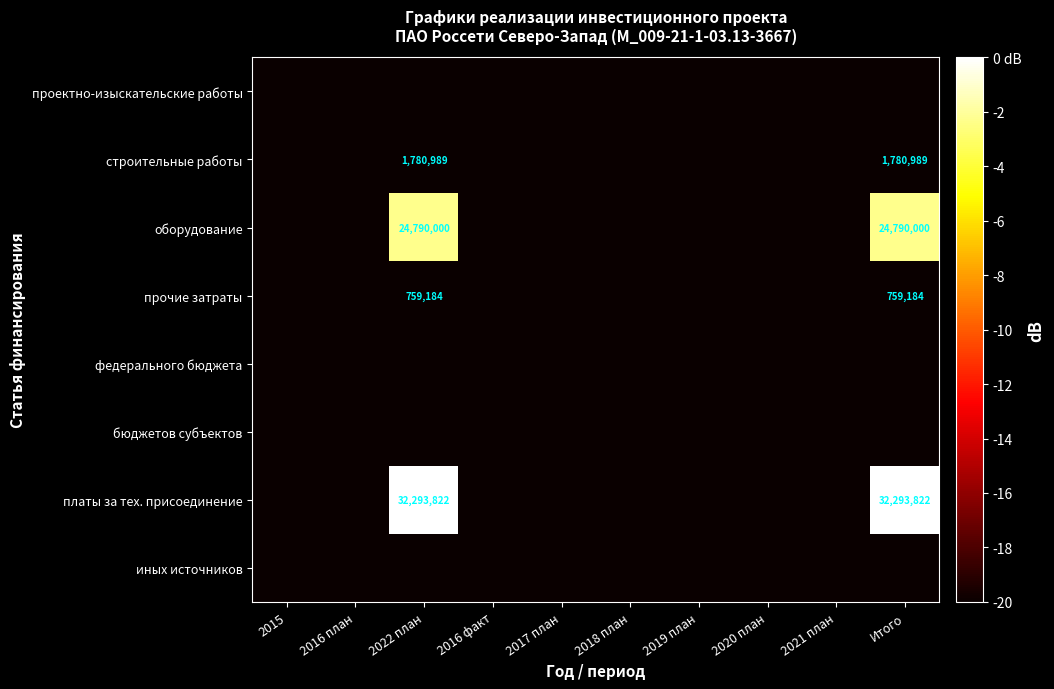

At which label is иных источников closest to -20?

2015